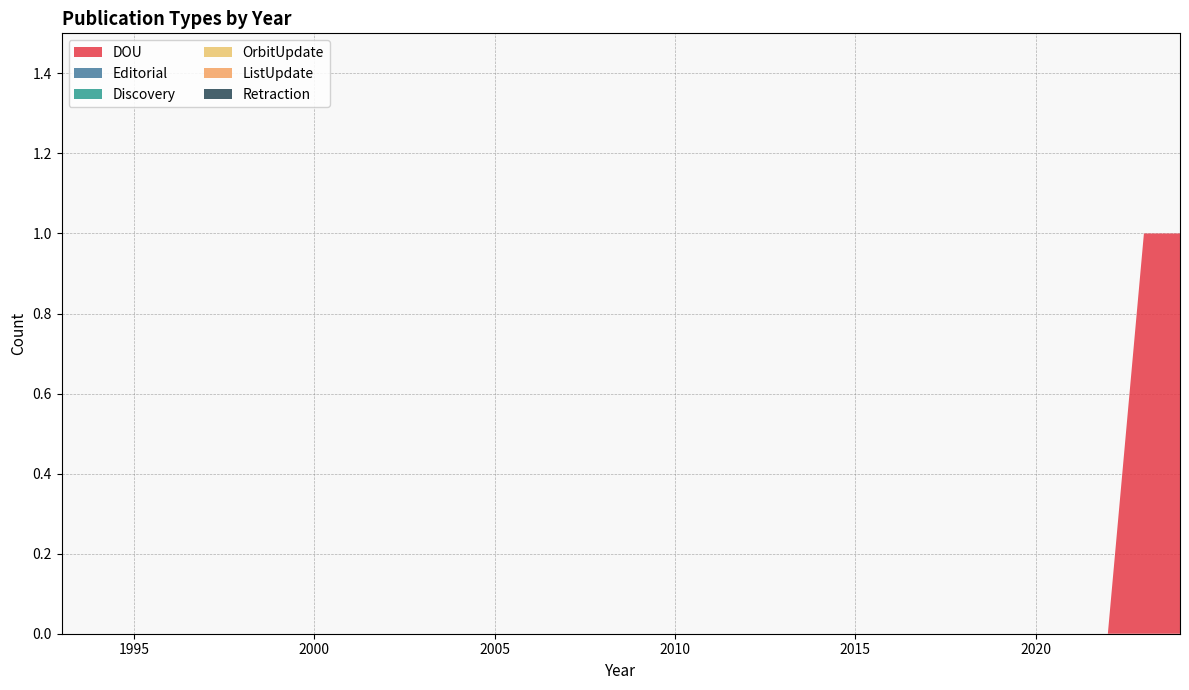

Reading left to right, what are all the values shown in this chart?

DOU: 1993=0	1994=0	1995=0	1996=0	1997=0	1998=0	1999=0	2000=0	2001=0	2002=0	2003=0	2004=0	2005=0	2006=0	2007=0	2008=0	2009=0	2010=0	2011=0	2012=0	2013=0	2014=0	2015=0	2016=0	2017=0	2018=0	2019=0	2020=0	2021=0	2022=0	2023=1	2024=1
Editorial: 1993=0	1994=0	1995=0	1996=0	1997=0	1998=0	1999=0	2000=0	2001=0	2002=0	2003=0	2004=0	2005=0	2006=0	2007=0	2008=0	2009=0	2010=0	2011=0	2012=0	2013=0	2014=0	2015=0	2016=0	2017=0	2018=0	2019=0	2020=0	2021=0	2022=0	2023=0	2024=0
Discovery: 1993=0	1994=0	1995=0	1996=0	1997=0	1998=0	1999=0	2000=0	2001=0	2002=0	2003=0	2004=0	2005=0	2006=0	2007=0	2008=0	2009=0	2010=0	2011=0	2012=0	2013=0	2014=0	2015=0	2016=0	2017=0	2018=0	2019=0	2020=0	2021=0	2022=0	2023=0	2024=0
OrbitUpdate: 1993=0	1994=0	1995=0	1996=0	1997=0	1998=0	1999=0	2000=0	2001=0	2002=0	2003=0	2004=0	2005=0	2006=0	2007=0	2008=0	2009=0	2010=0	2011=0	2012=0	2013=0	2014=0	2015=0	2016=0	2017=0	2018=0	2019=0	2020=0	2021=0	2022=0	2023=0	2024=0
ListUpdate: 1993=0	1994=0	1995=0	1996=0	1997=0	1998=0	1999=0	2000=0	2001=0	2002=0	2003=0	2004=0	2005=0	2006=0	2007=0	2008=0	2009=0	2010=0	2011=0	2012=0	2013=0	2014=0	2015=0	2016=0	2017=0	2018=0	2019=0	2020=0	2021=0	2022=0	2023=0	2024=0
Retraction: 1993=0	1994=0	1995=0	1996=0	1997=0	1998=0	1999=0	2000=0	2001=0	2002=0	2003=0	2004=0	2005=0	2006=0	2007=0	2008=0	2009=0	2010=0	2011=0	2012=0	2013=0	2014=0	2015=0	2016=0	2017=0	2018=0	2019=0	2020=0	2021=0	2022=0	2023=0	2024=0